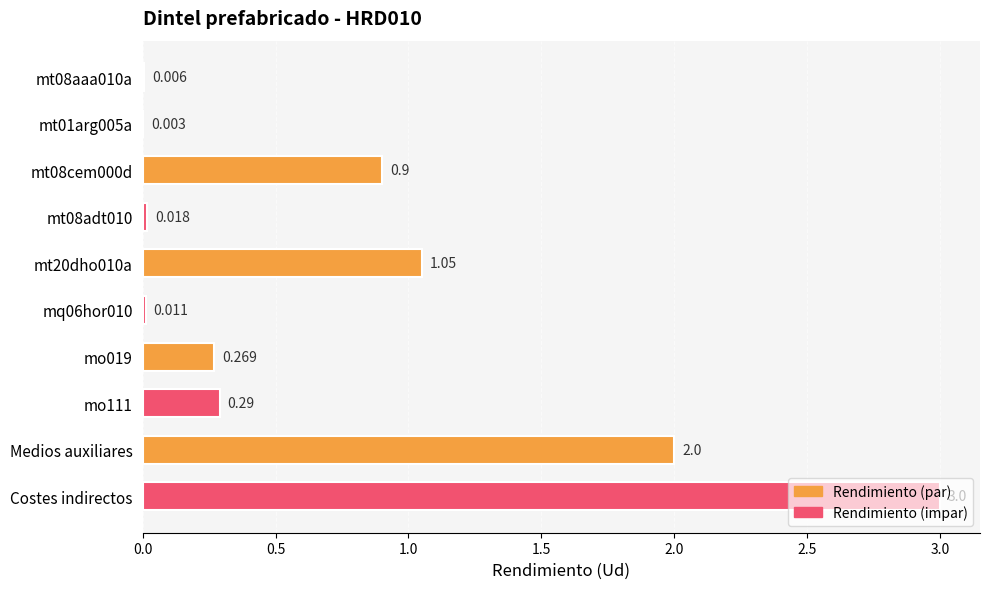

Which label corresponds to the largest value in the chart?

Costes indirectos